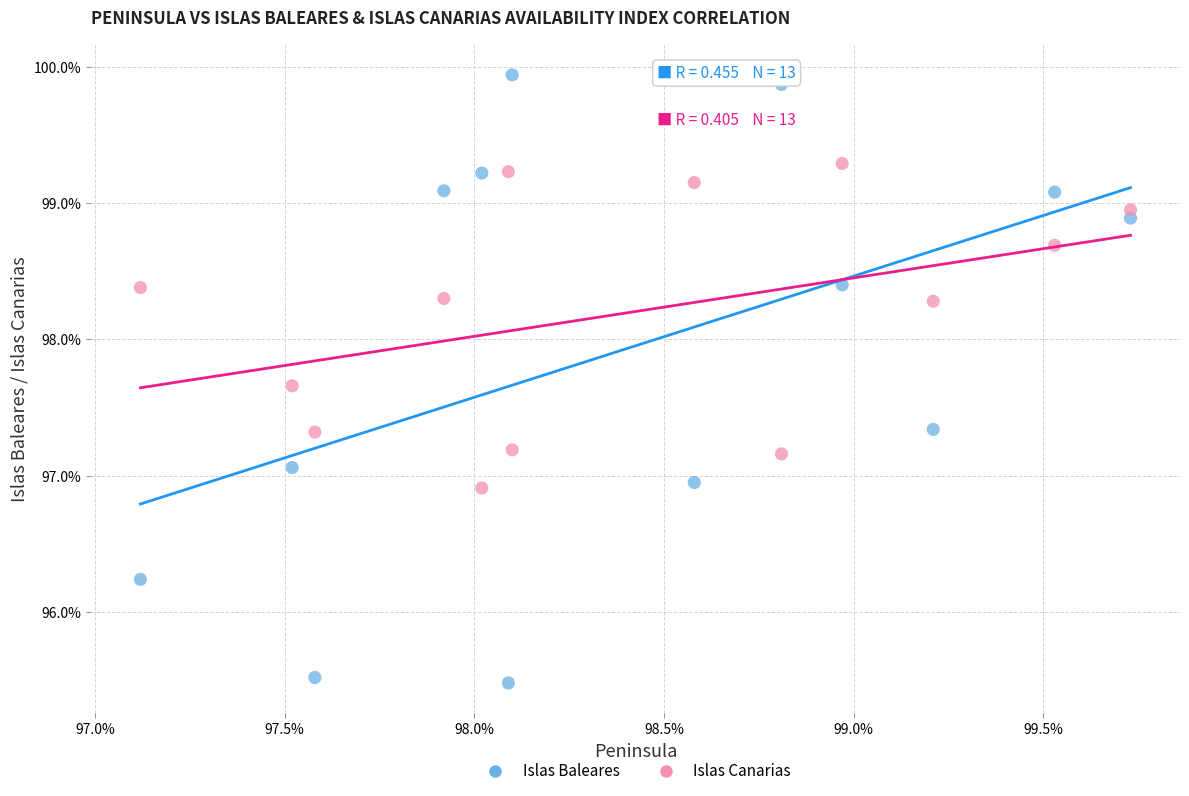

Which series contains the lowest Y value?

Islas Baleares